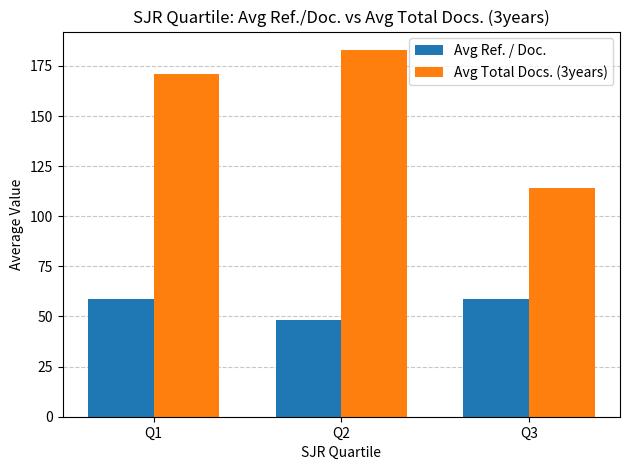

What is the value of the Avg Ref. / Doc. bar at the 3rd from the left?

58.9